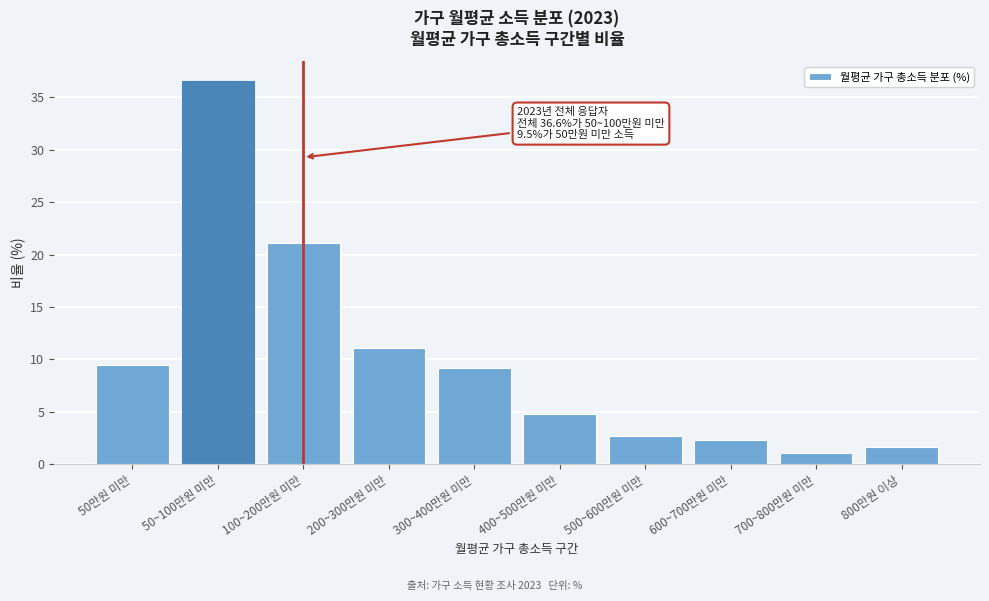

Reading right to left, extract all data points from this chart.

1.6	1.1	2.3	2.7	4.8	9.2	11.1	21.1	36.6	9.5